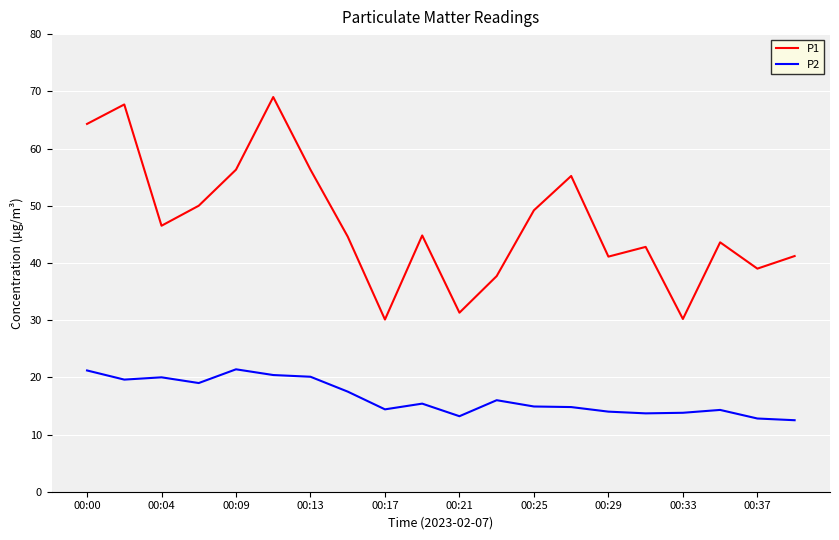

What is the sum of all P2 values?

329.0